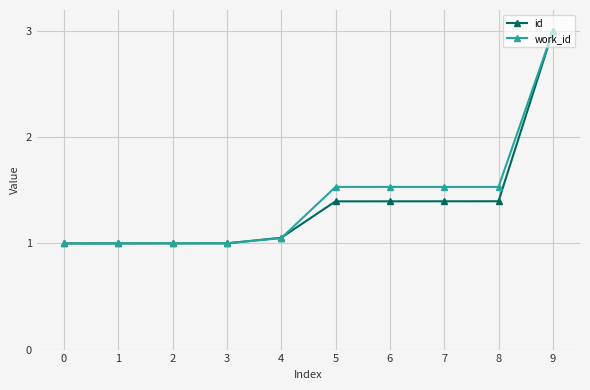

Between 6 and 9, which series saw the biggest shift?

id